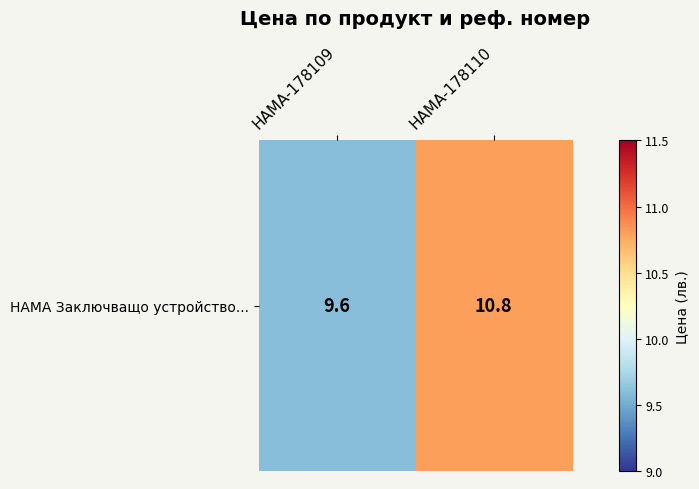

What is the maximum value shown in the chart?

10.8